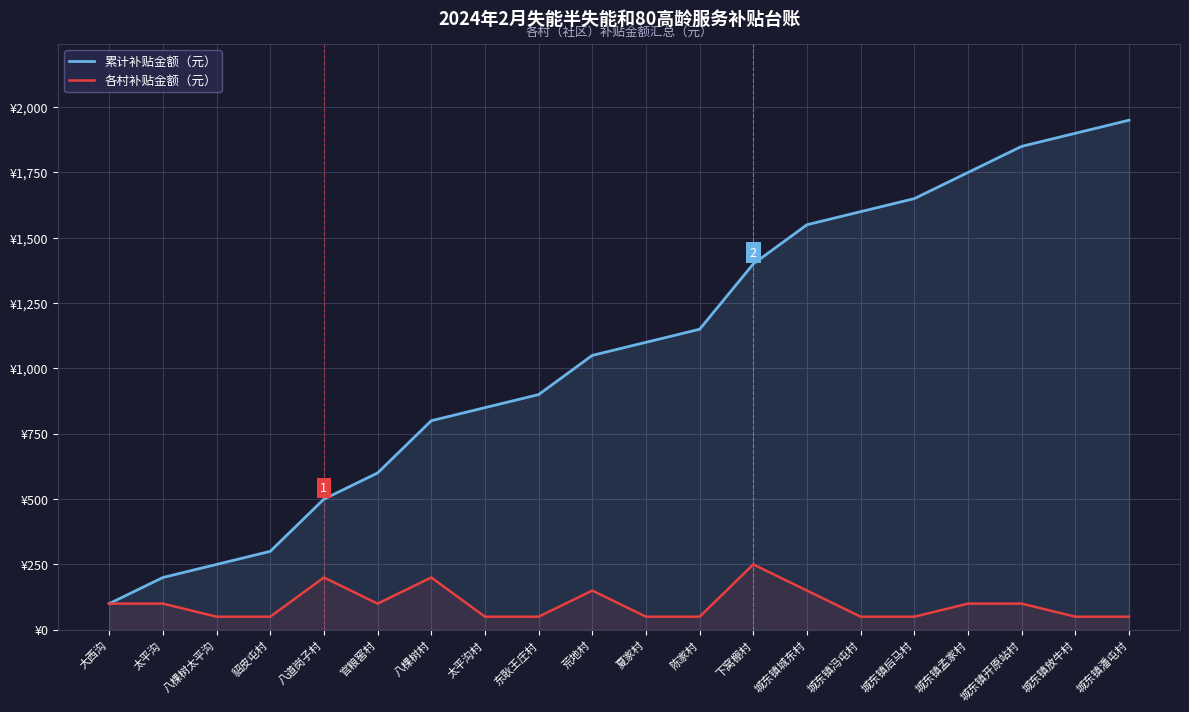

Reading left to right, extract all data points from this chart.

累计补贴金额（元）: 100	200	250	300	500	600	800	850	900	1050	1100	1150	1400	1550	1600	1650	1750	1850	1900	1950
各村补贴金额（元）: 100	100	50	50	200	100	200	50	50	150	50	50	250	150	50	50	100	100	50	50